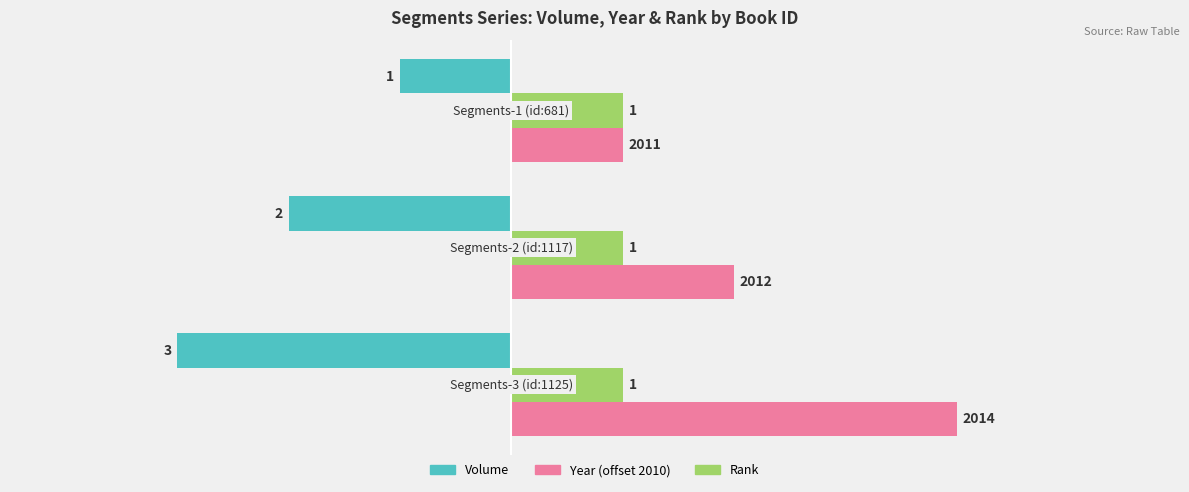

What is the smallest value displayed?

-3